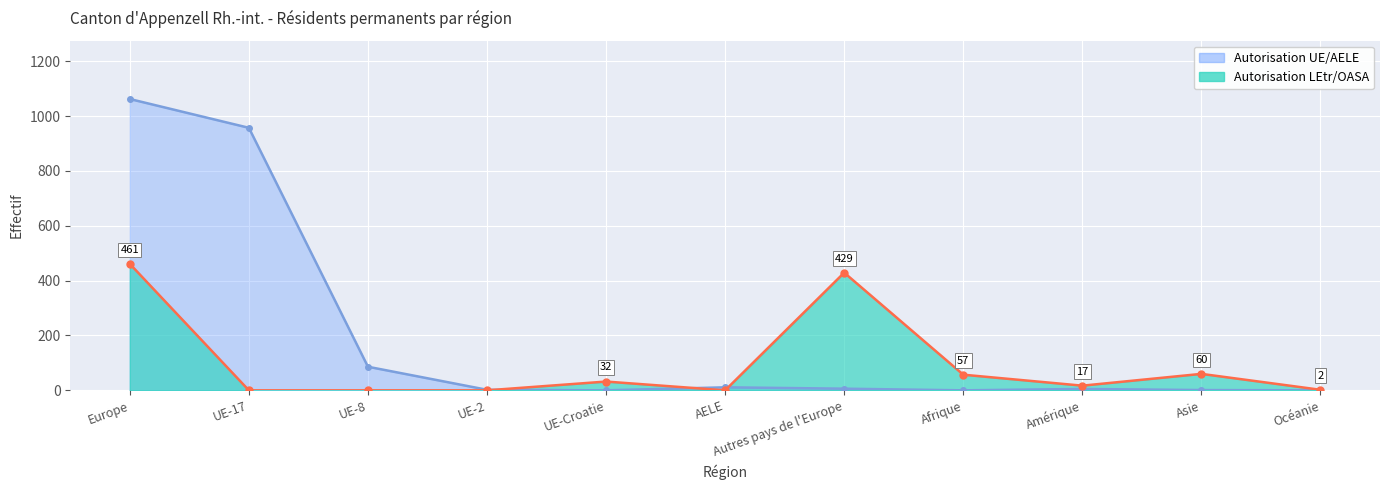

Does the chart display data point markers on the line(s)?

Yes